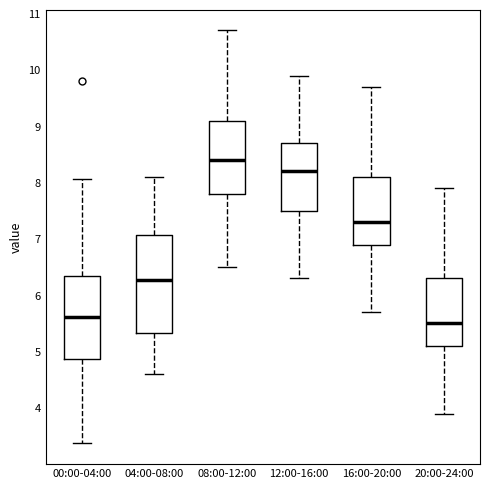

Where does the median line of the box for 20:00-24:00 sit on the y-axis? The values are not printed on the chart, so give them approximately, as read against the axis.

5.5